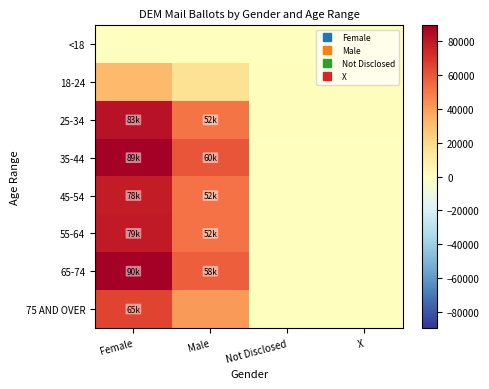

Reading left to right, extract all data points from this chart.

<18: Female=25	Male=18	Not Disclosed=1	X=3
18-24: Female=31162	Male=16431	Not Disclosed=719	X=736
25-34: Female=82505	Male=51518	Not Disclosed=758	X=1093
35-44: Female=88946	Male=60466	Not Disclosed=385	X=501
45-54: Female=78370	Male=52119	Not Disclosed=262	X=248
55-64: Female=79052	Male=51944	Not Disclosed=238	X=178
65-74: Female=89532	Male=57928	Not Disclosed=200	X=203
75 AND OVER: Female=65373	Male=40885	Not Disclosed=164	X=202